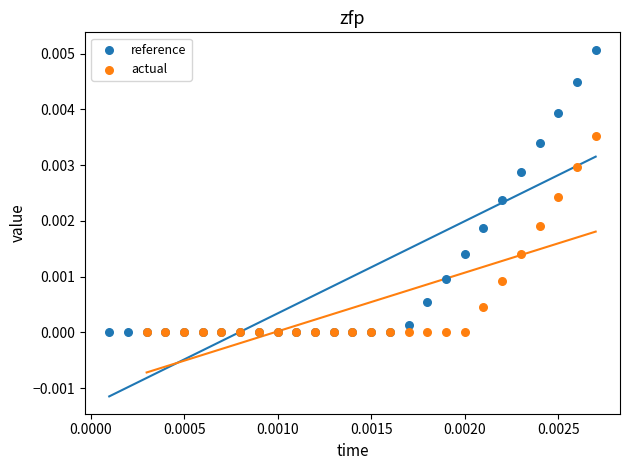

What are all the series names shown in the legend?

reference, actual